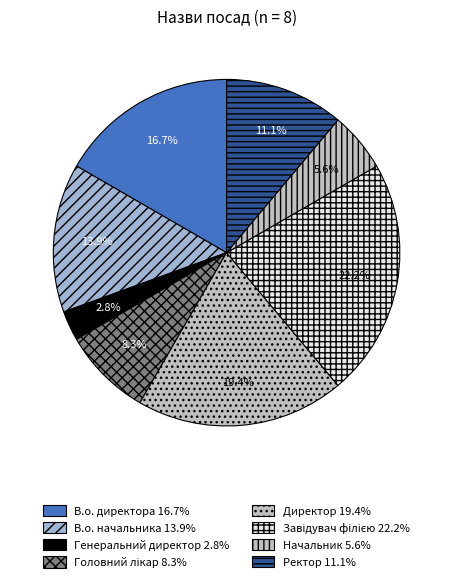

Which category has the smallest portion of the pie?

Генеральний директор